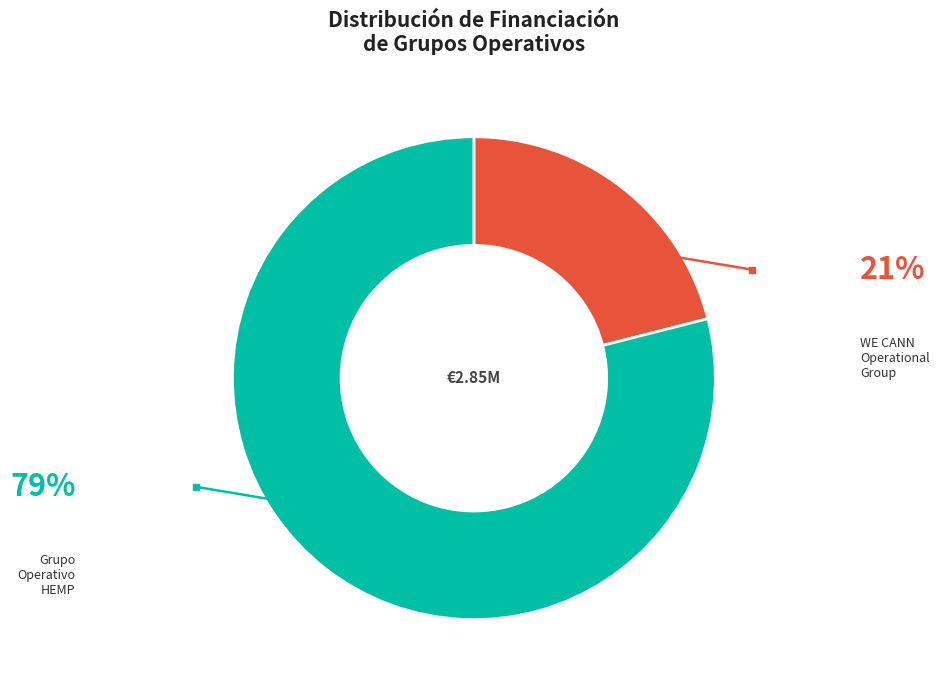

Does Grupo Operativo HEMP account for over 50% of the chart?

Yes